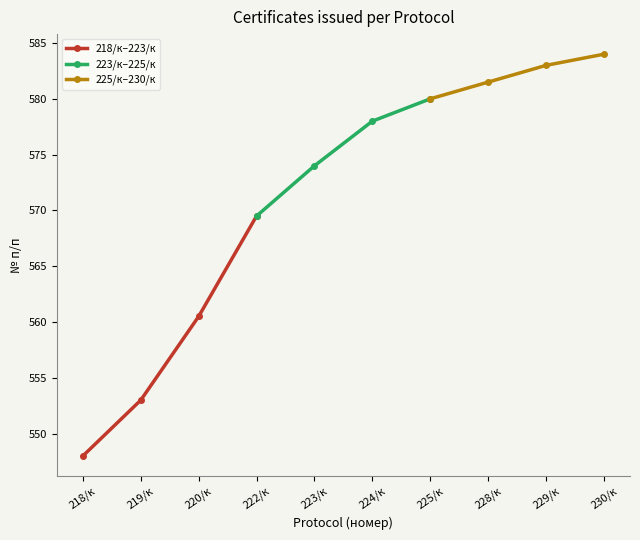

Reading right to left, list all the values displayed in this chart.

218/к–223/к: 569.5	560.5	553.0	548.0
223/к–225/к: 580.0	578.0	574.0	569.5
225/к–230/к: 584.0	583.0	581.5	580.0